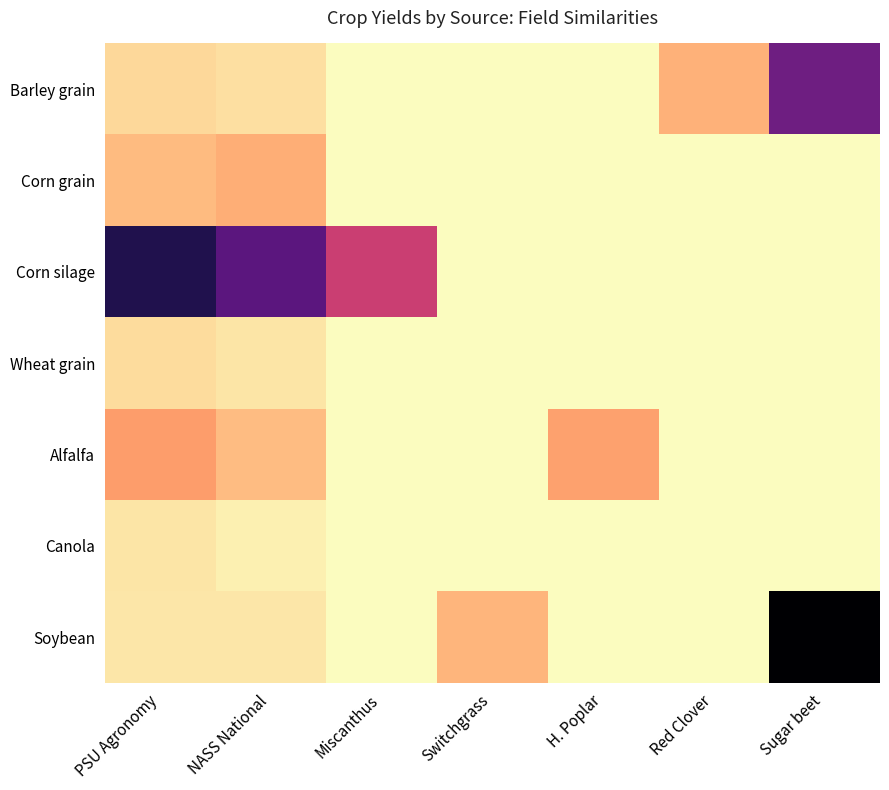

What is the total value across all series at Red Clover?

9.0